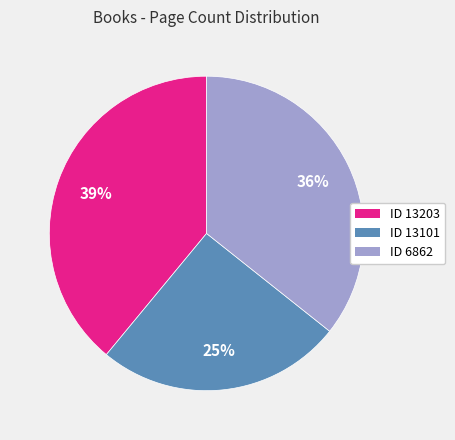

To the nearest percent, what is the difference between the largest and smallest slice percentages?

14%